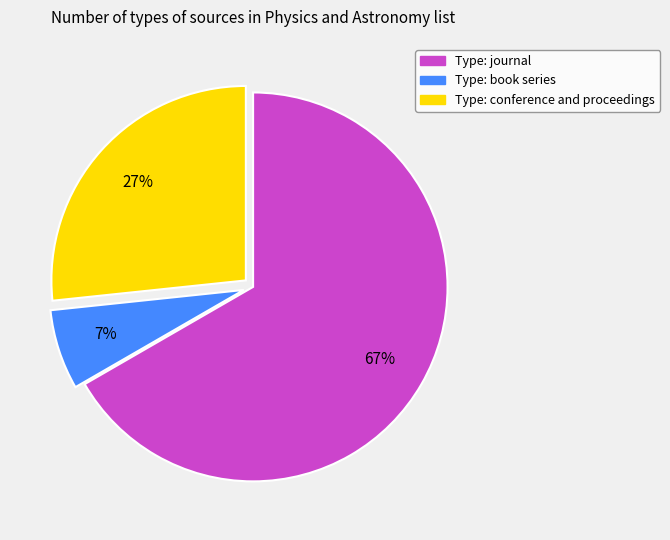

To the nearest percent, what is the average slice percentage?

33%